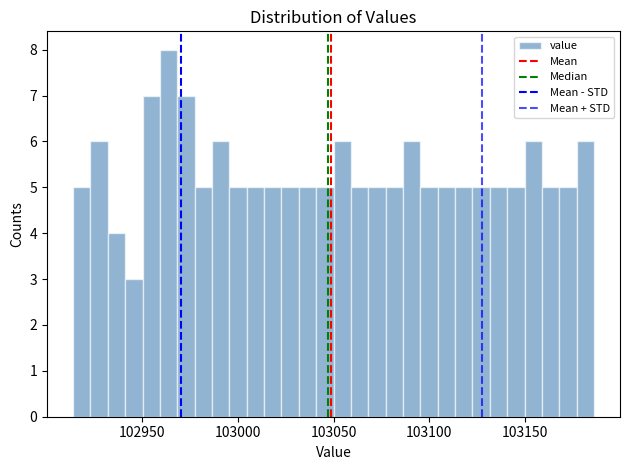

Around what value on the x-axis is the tallest bar? Give the approximate position of its centre, as read against the axis.

102965